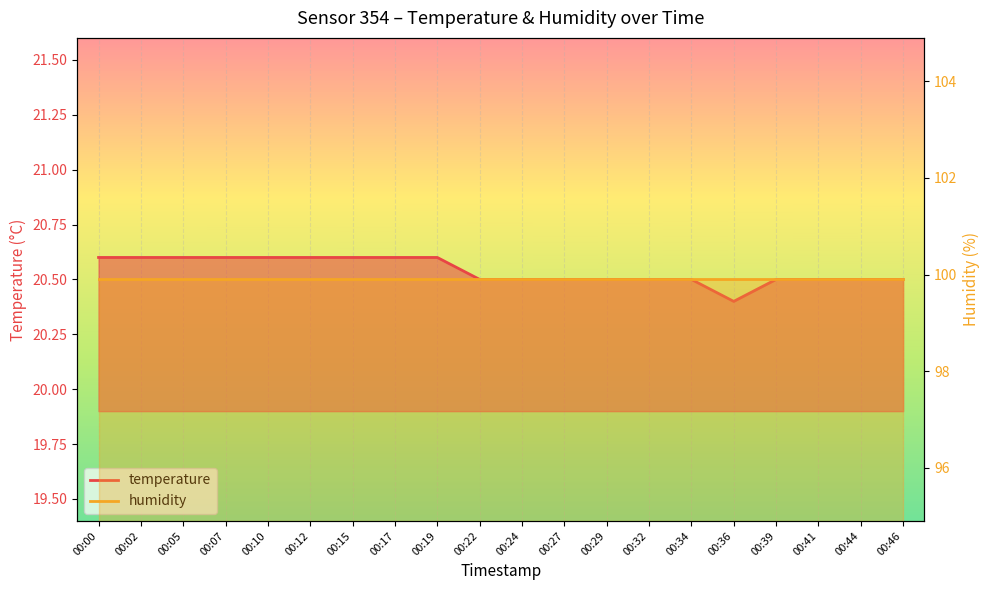

True or false: the data shows 20.5 at 00:41.

True